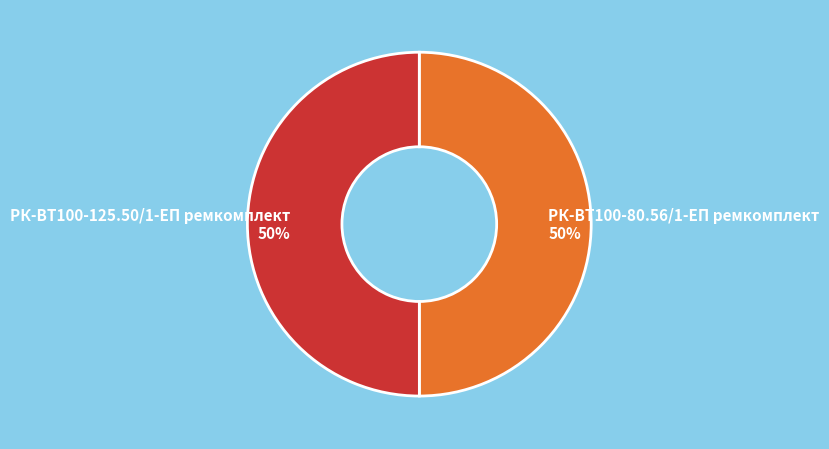

Do РК-ВТ100-80.56/1-ЕП ремкомплект and РК-ВТ100-125.50/1-ЕП ремкомплект together represent more than half of the pie?

Yes